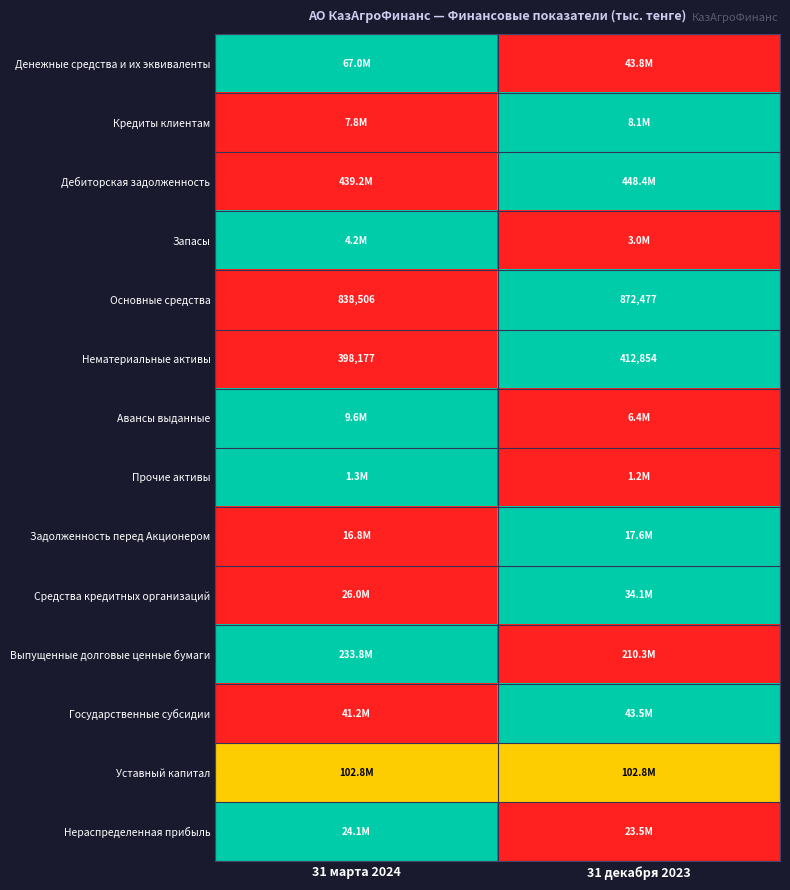

Read the Основные средства value at 31 марта 2024.

838506.0